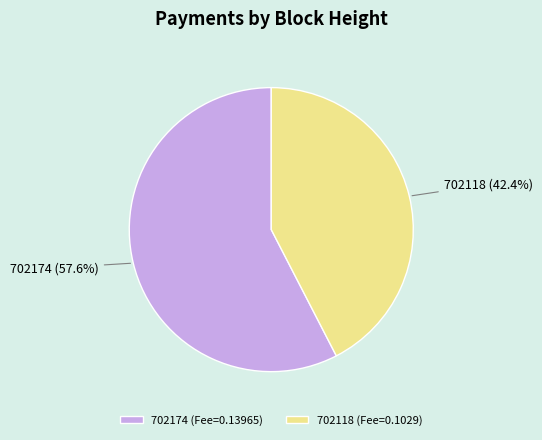

Which has a higher value, 702118 or 702174?

702174